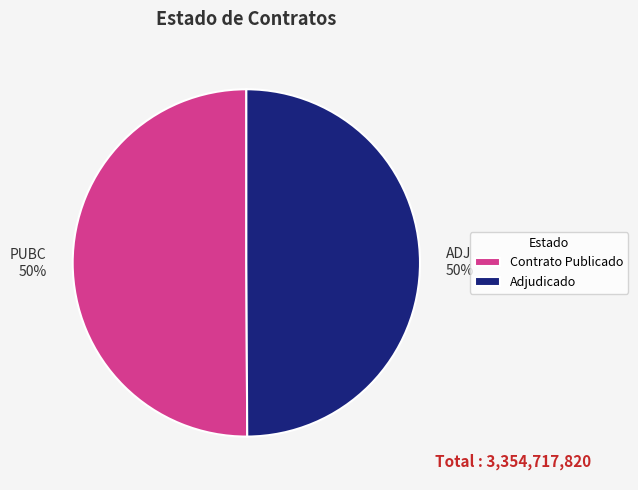

The ADJ slice represents 50% of the pie. True or false?

True